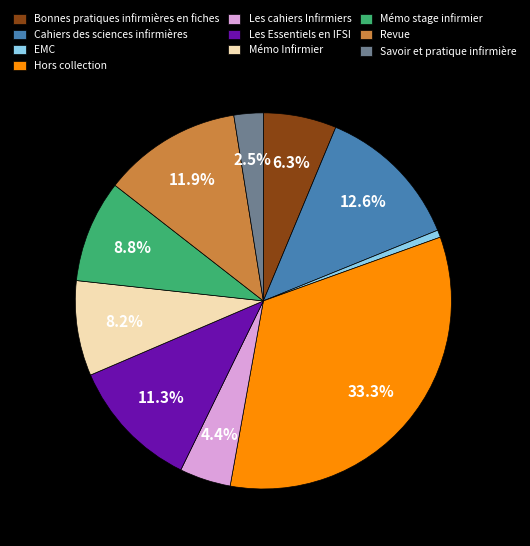

Which category has the biggest portion of the pie?

Hors collection